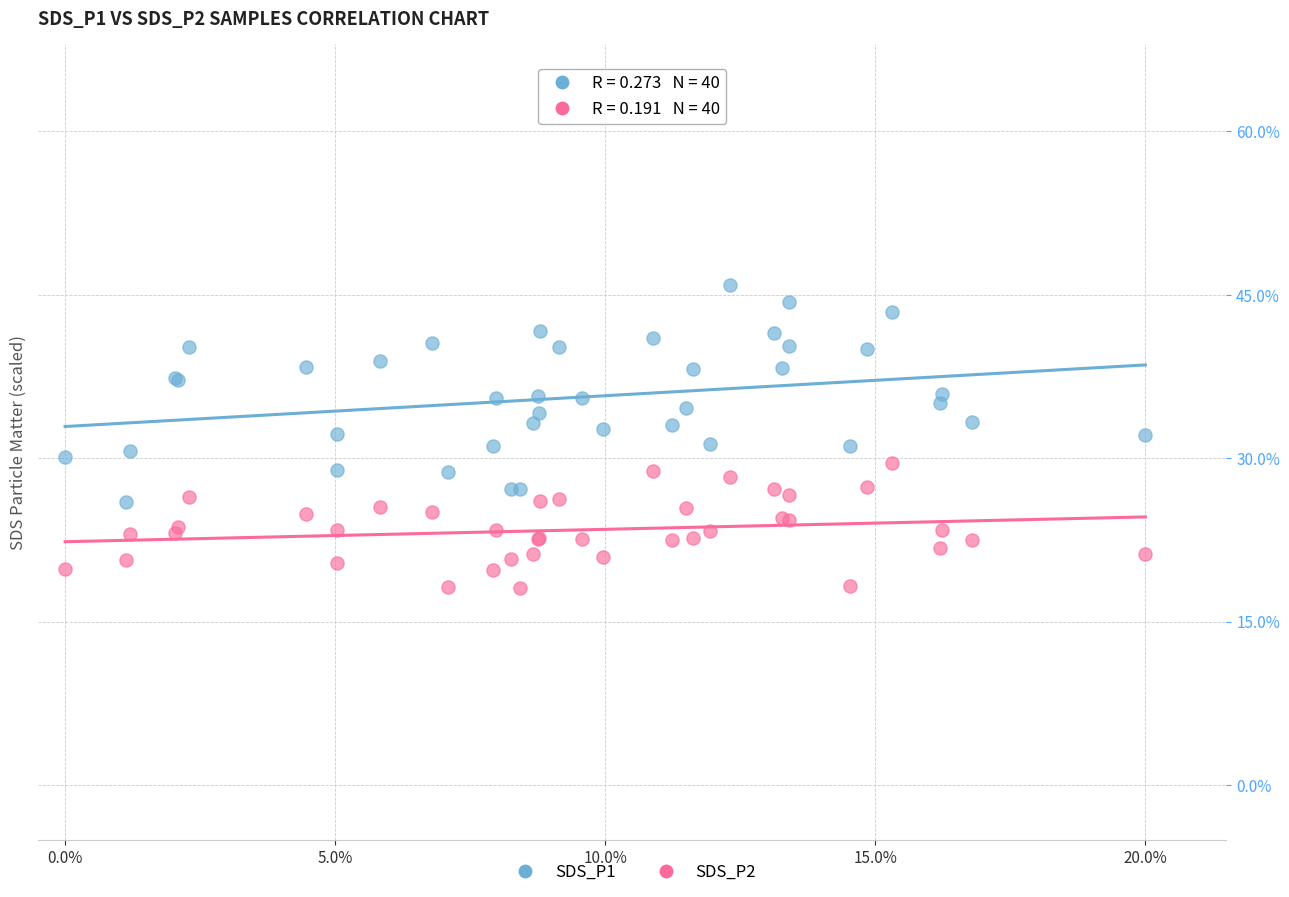

What are all the series names shown in the legend?

SDS_P1, SDS_P2